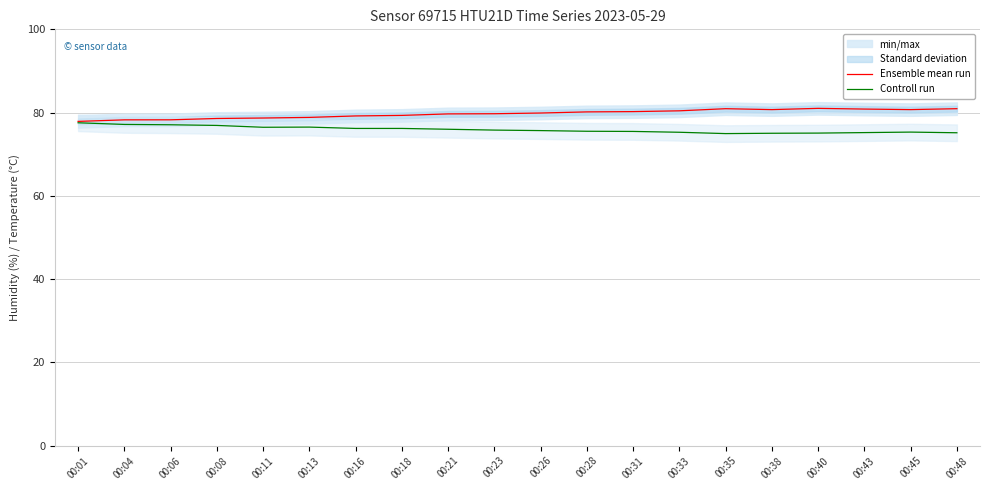

Is the value of Ensemble mean run at 00:23 greater than the value of Controll run at 00:38?

Yes